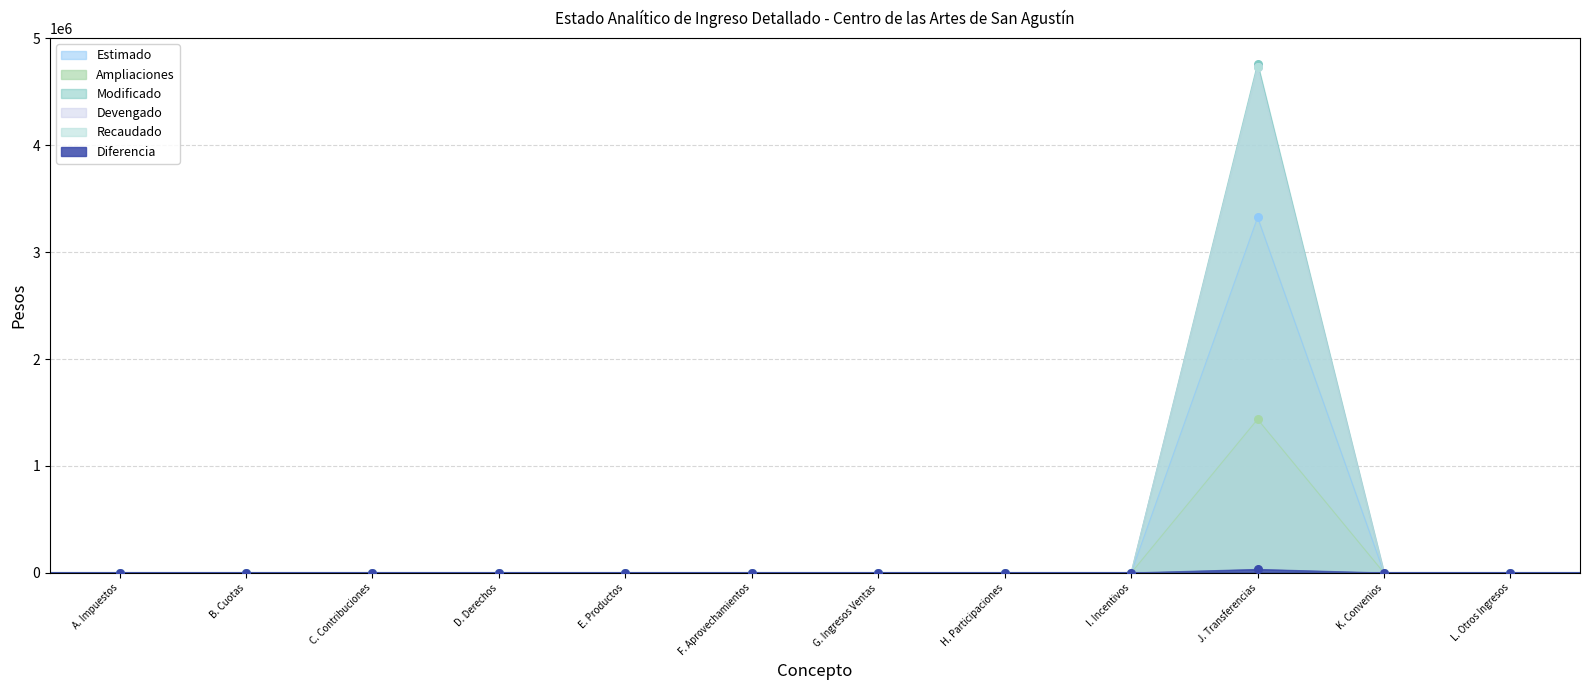

Which series has the largest Y range (max minus min)?

Modificado